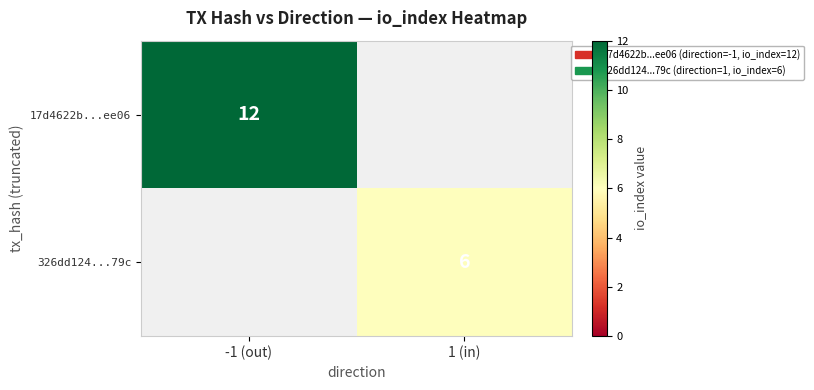

The 17d4622b...ee06 series shows 17 at -1 (out). True or false?

False